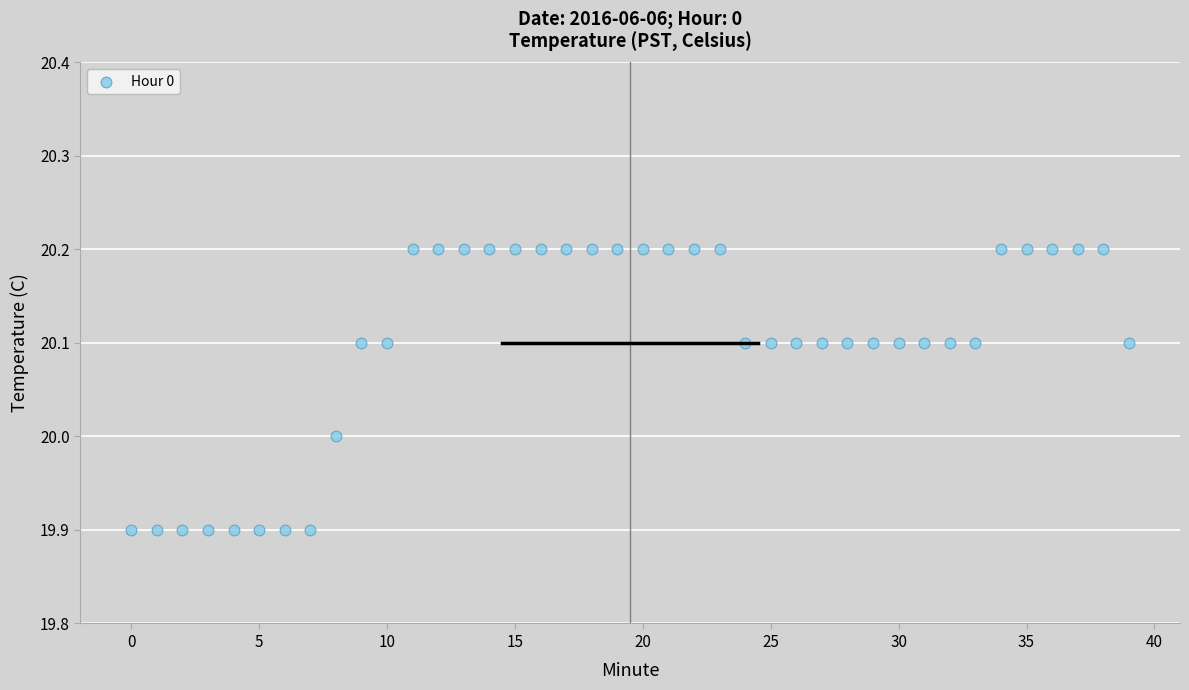

What is the range of Y values (max minus min)?

0.3